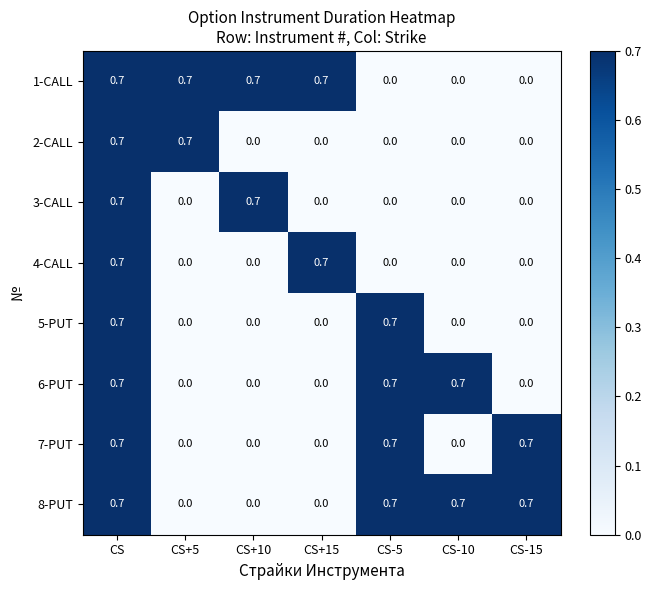

At how many categories does at least one series exceed 0?

7